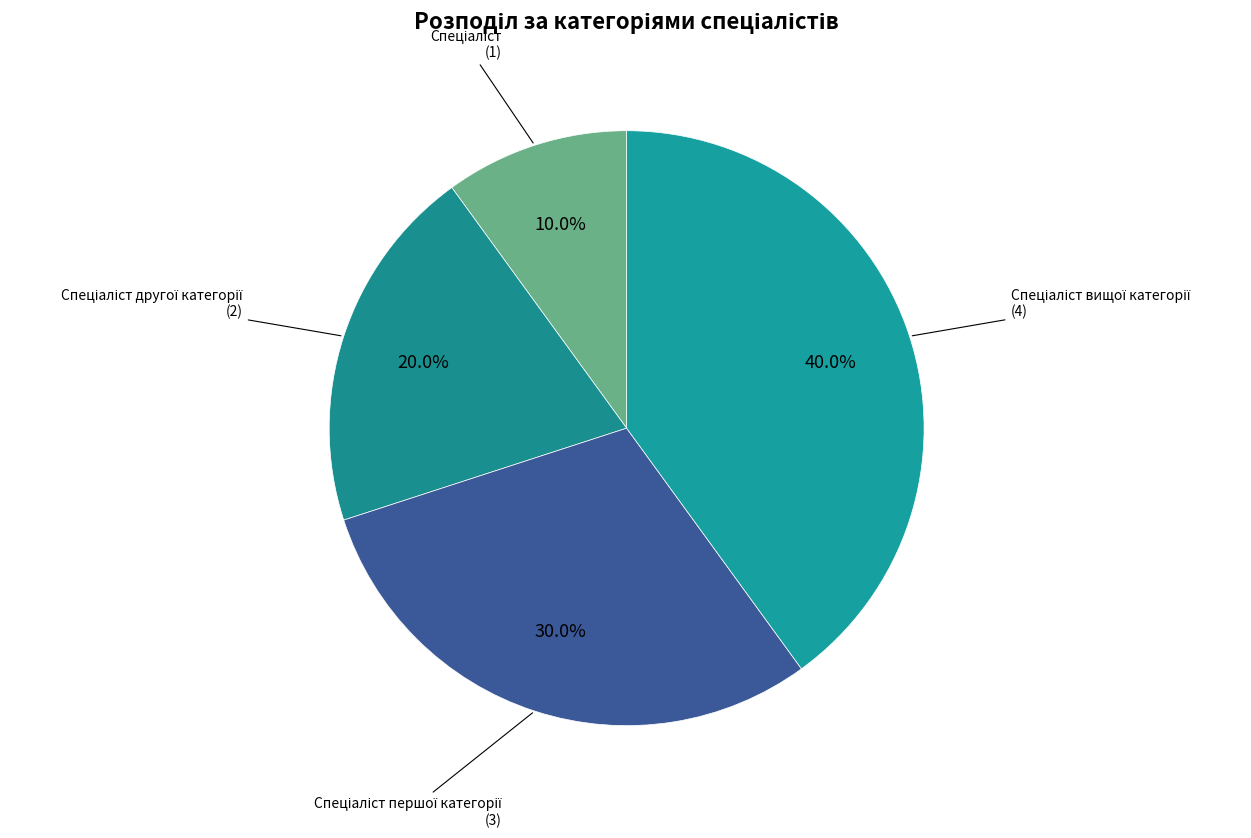

Count the number of slices in the pie.

4